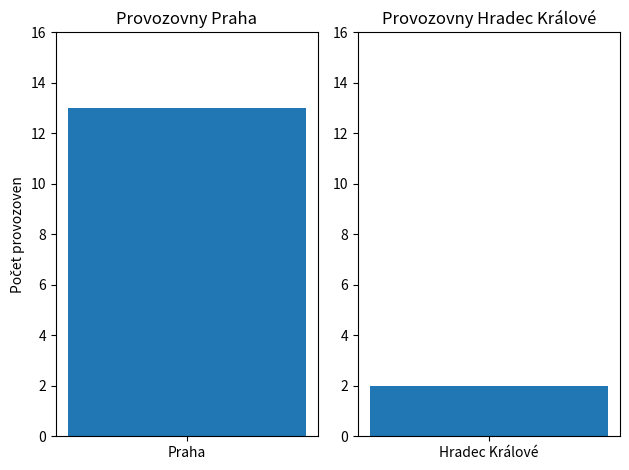

What is the change in value from Praha to Hradec Králové?

-11